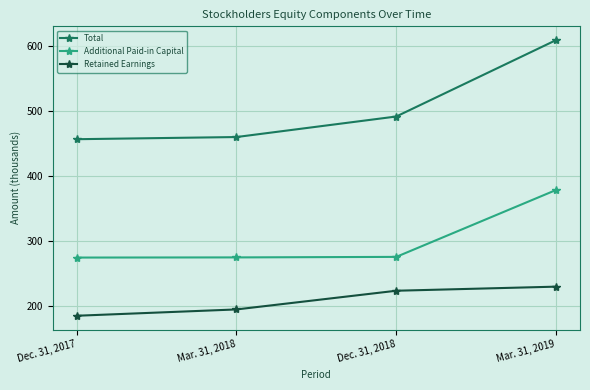

What is the difference between the maximum and minimum values in the Additional Paid-in Capital series?

103.9